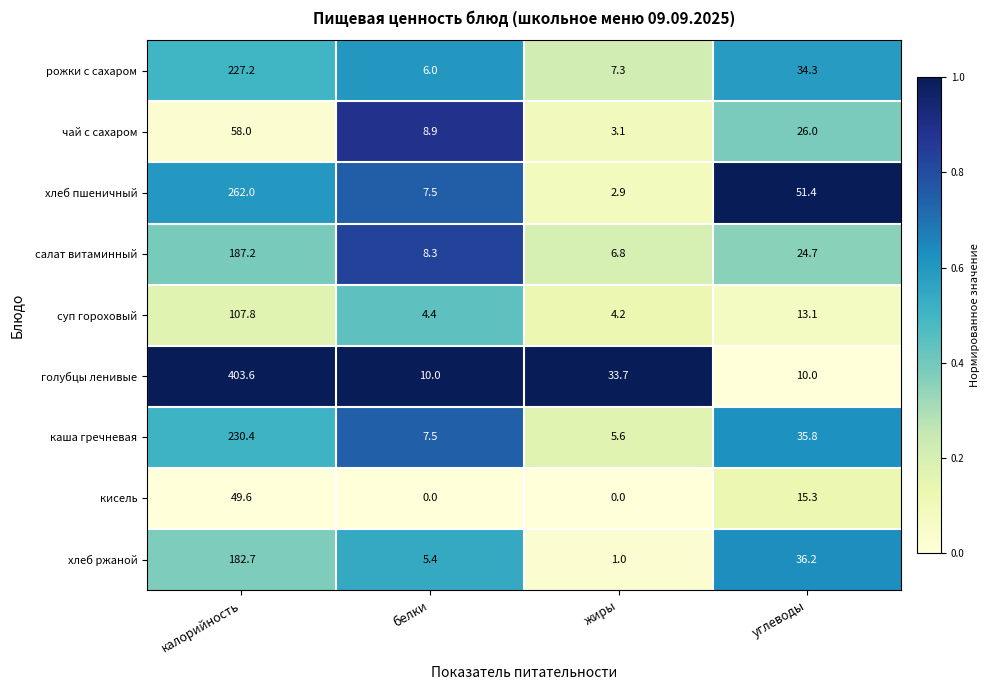

At which label does кисель reach its peak?

калорийность